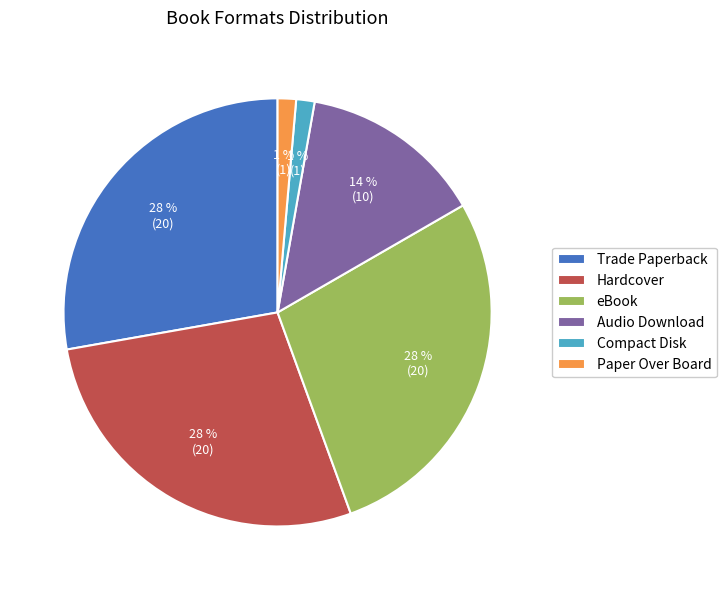

Does Compact Disk represent more than half of the total?

No